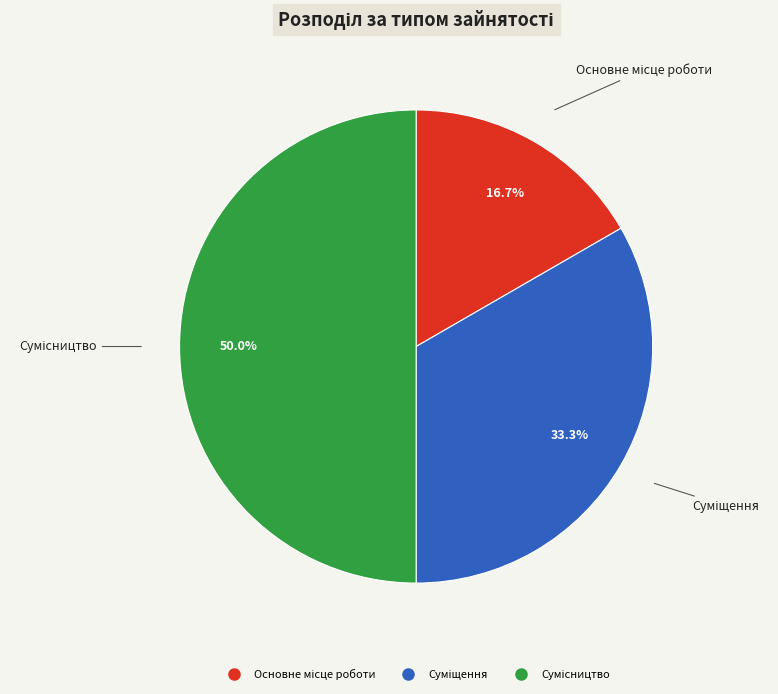

What percentage is the Сумісництво slice, to the nearest percent?

50%